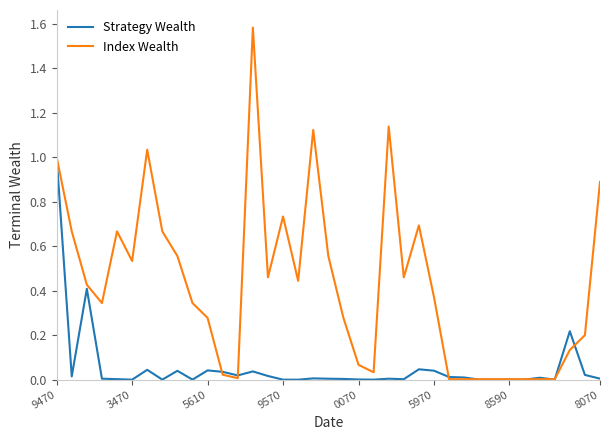

Rank the series by their maximum value, from lowest to highest.

Strategy Wealth, Index Wealth